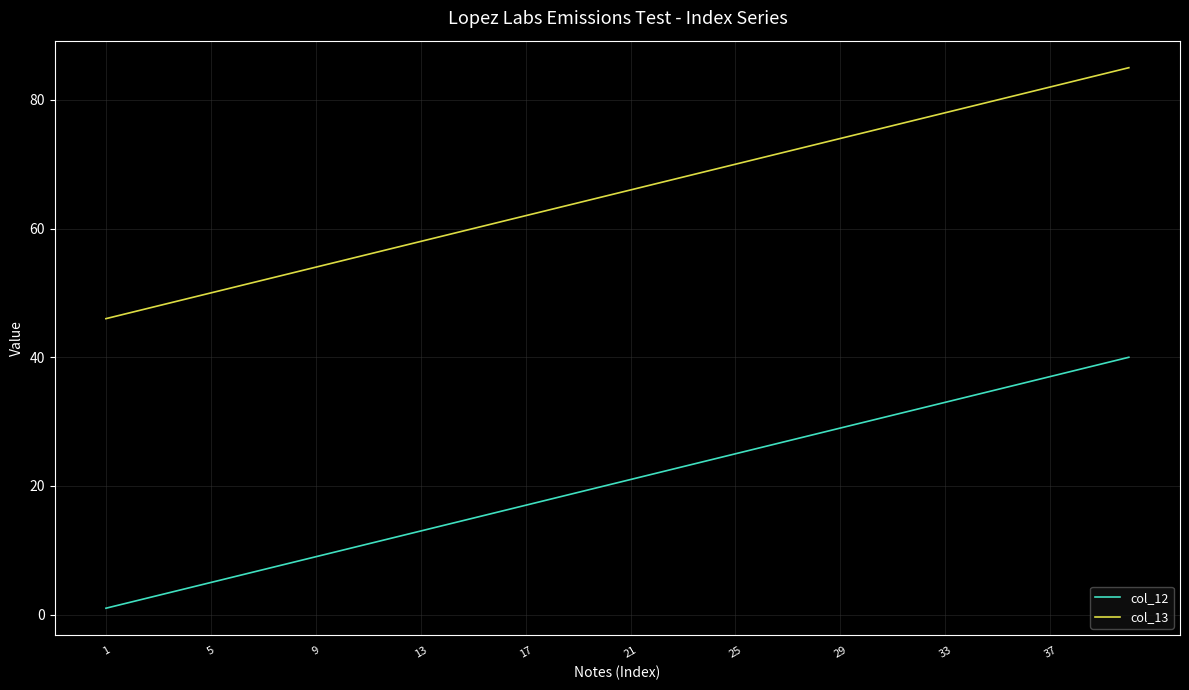

True or false: col_13 and col_12 cross at least once.

False